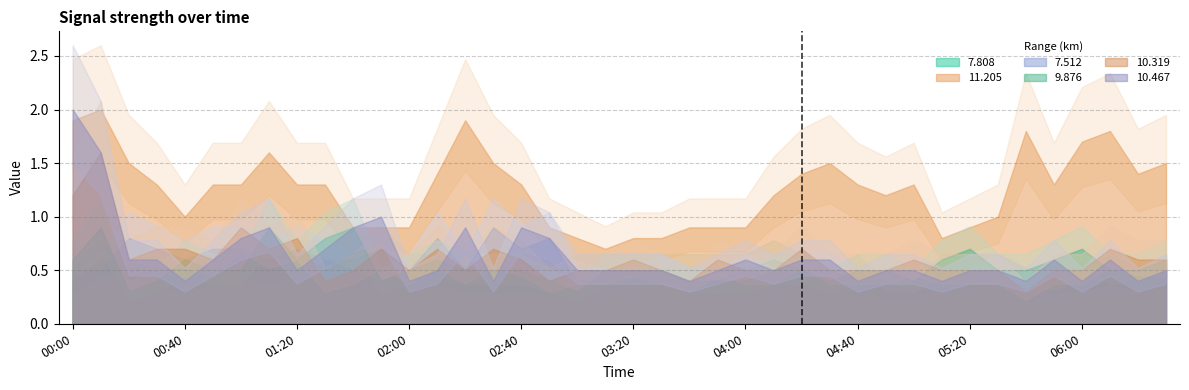

At 00:50, list the series in order from largest to smallest.

 11.205,   7.512,  10.319,  10.467,   7.808,   9.876